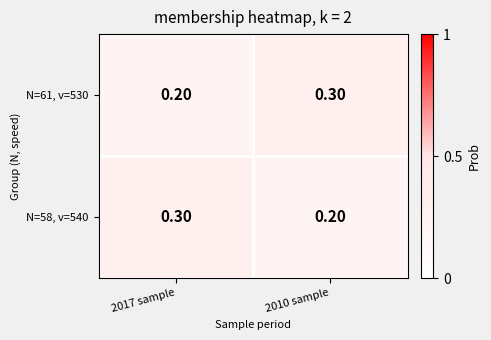

List the labels in order of N=61, v=530 value, smallest first.

2017 sample, 2010 sample